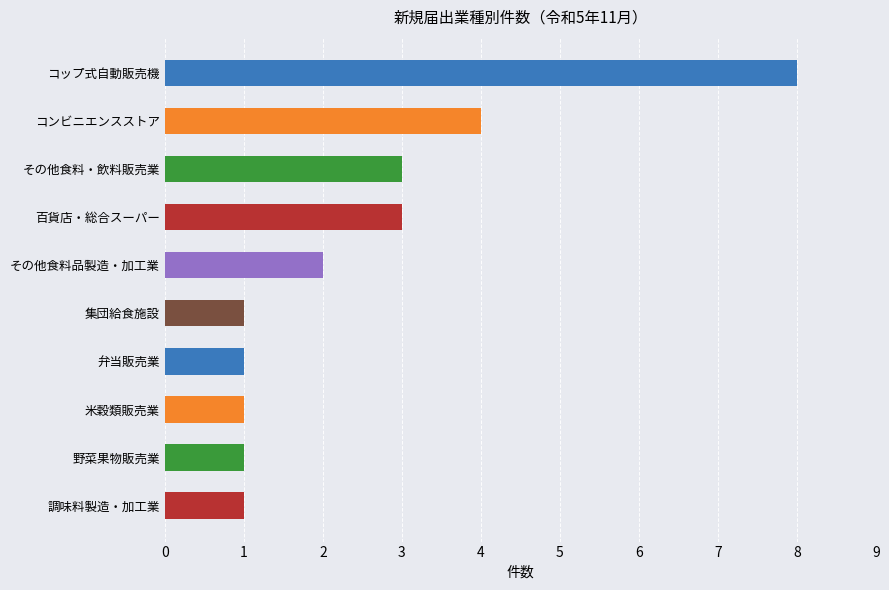

How many bars are there in total?

10